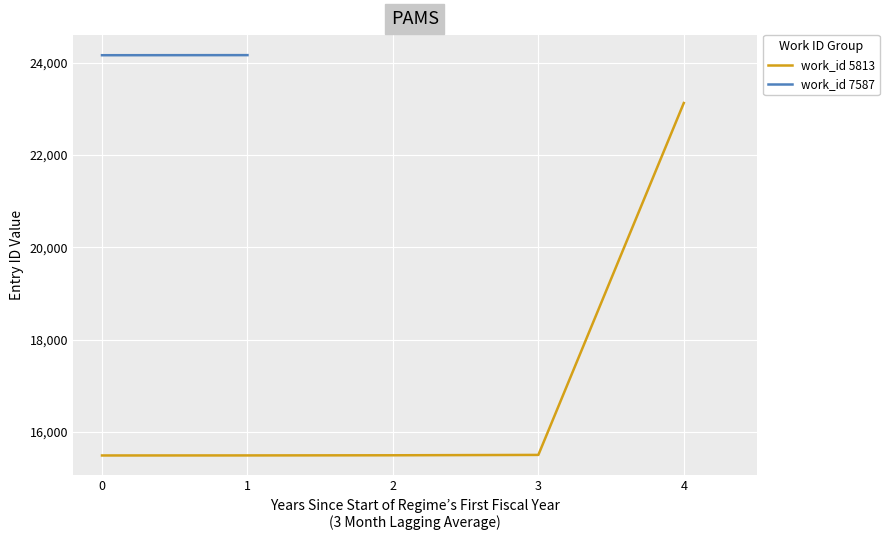

What is the average value?

17024